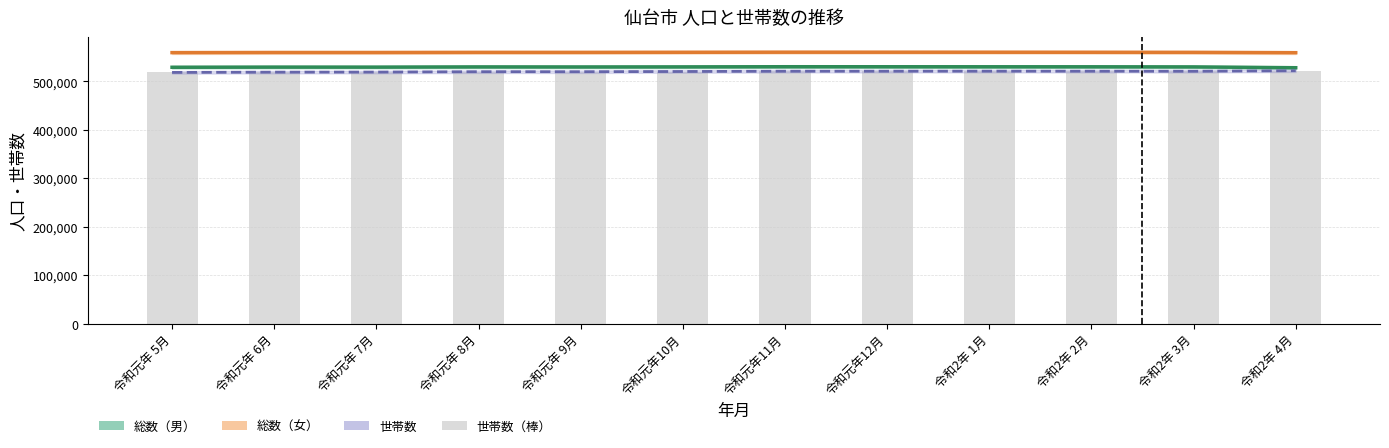

What is the difference between the maximum and second lowest values in the 総数（男） series?

1119